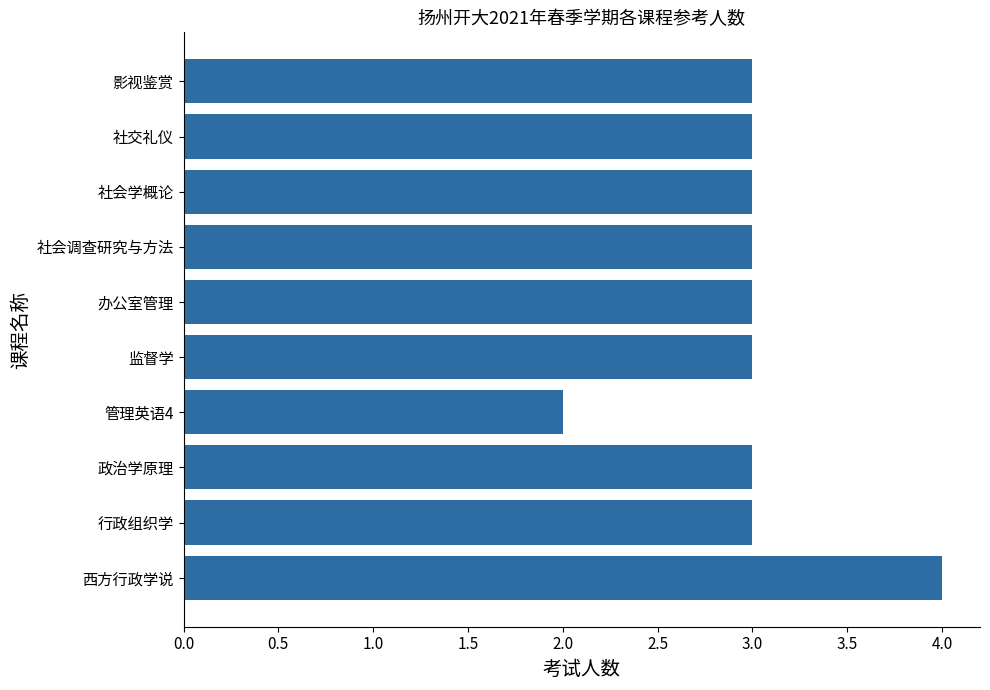

Reading bottom to top, extract all data points from this chart.

西方行政学说=4	行政组织学=3	政治学原理=3	管理英语4=2	监督学=3	办公室管理=3	社会调查研究与方法=3	社会学概论=3	社交礼仪=3	影视鉴赏=3